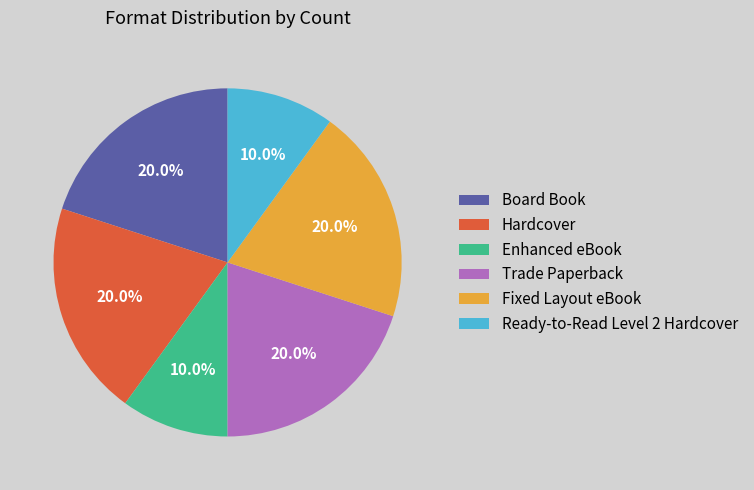

How much of the chart is everything except Enhanced eBook?

90.0%